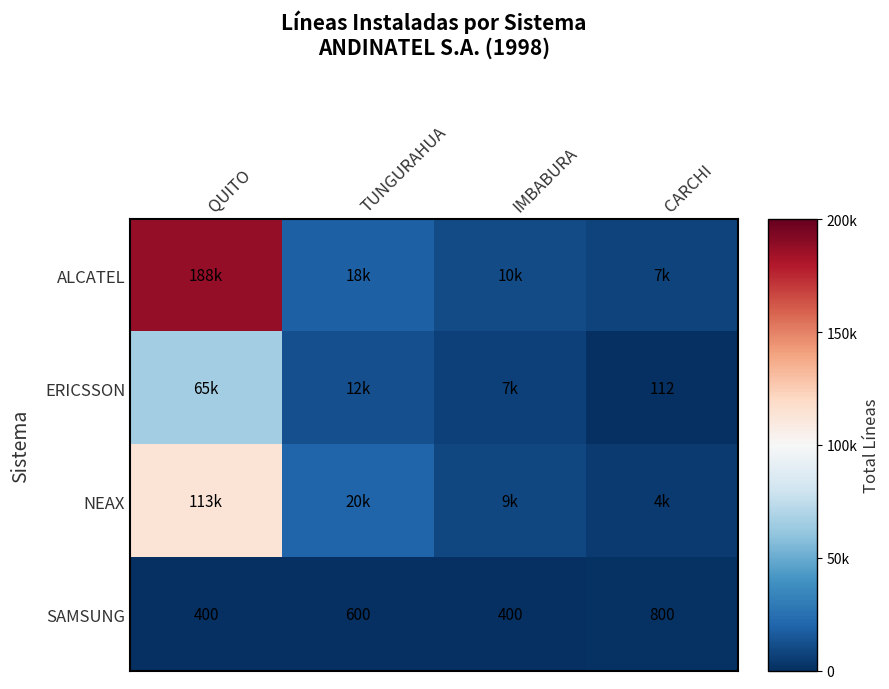

The value of SAMSUNG at TUNGURAHUA is -1.4. True or false?

False